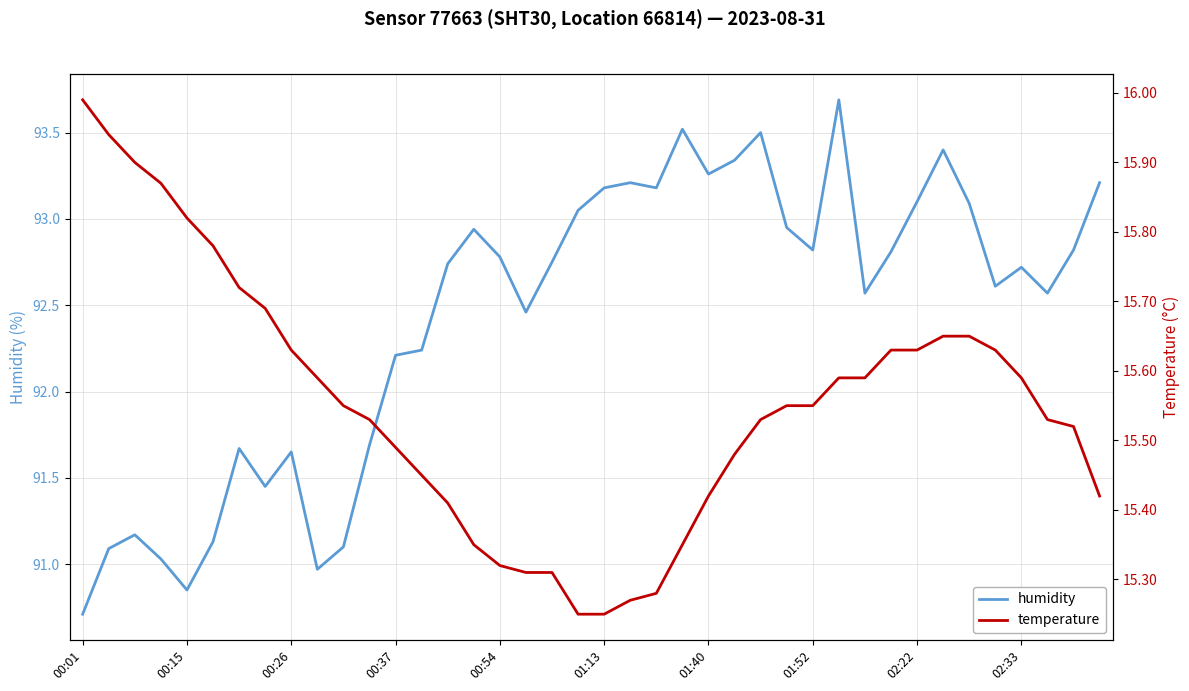

True or false: temperature and humidity intersect in this chart.

False